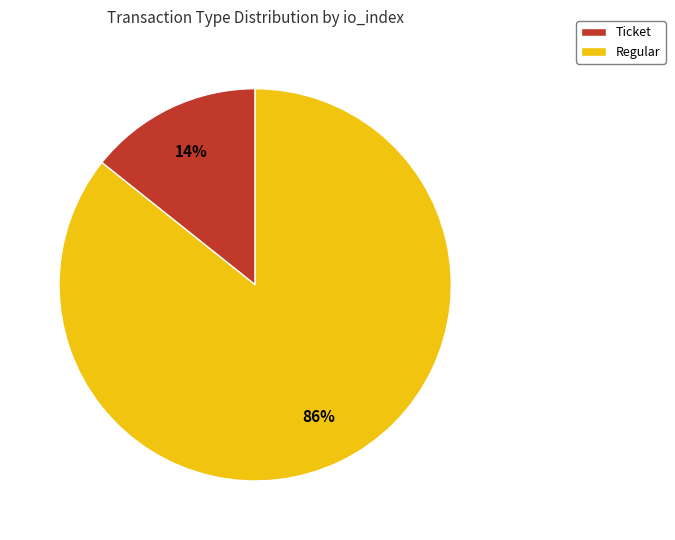

Is it true that Ticket is 29% of the pie?

False